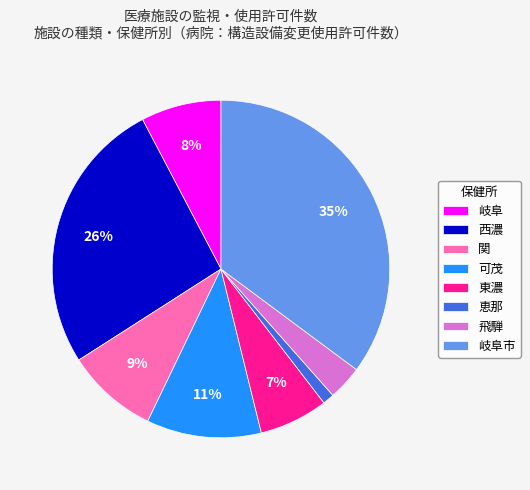

Which slice is the largest?

岐阜市